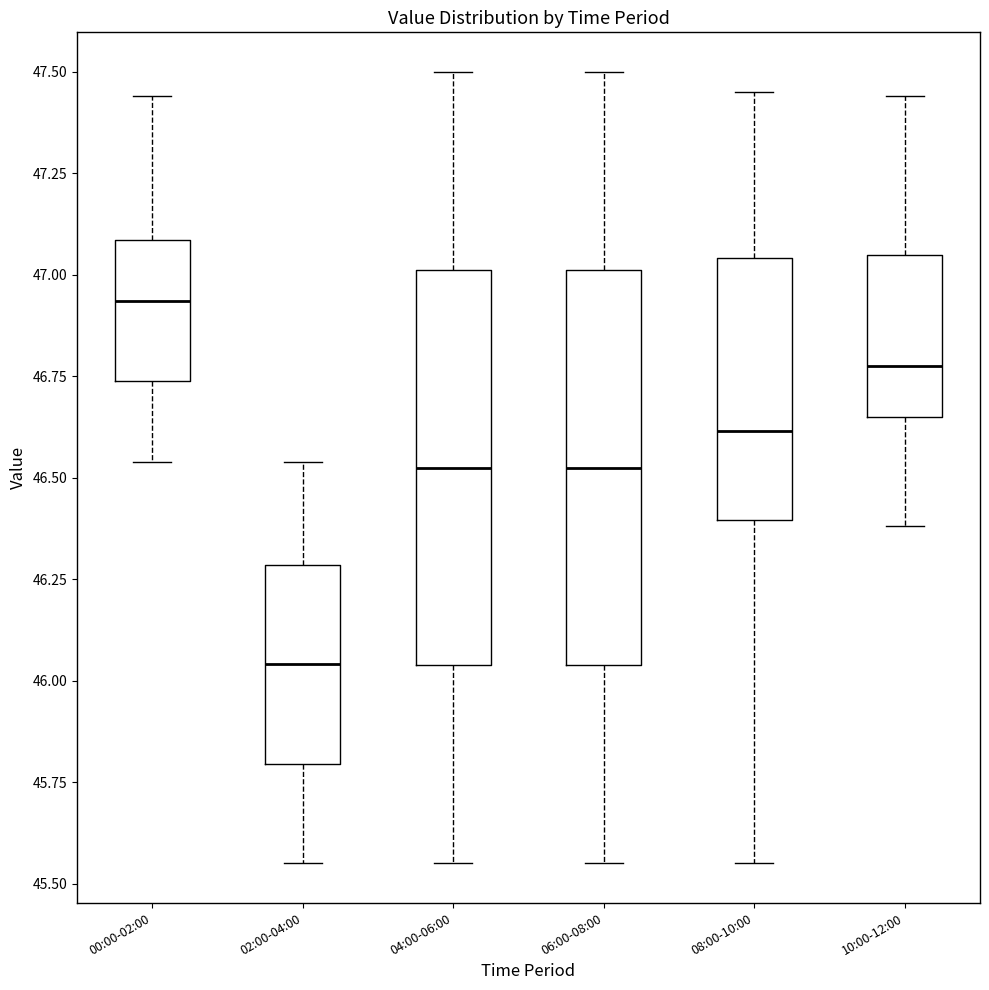

Reading left to right, read every box against the y-axis: the position of its median line, the range the box covers, and the ends of its whiskers. The values are not printed on the chart, so give them approximately, as read against the axis.

00:00-02:00: median 46.95, box 46.75 to 47.10, whiskers 46.55 to 47.45
02:00-04:00: median 46.05, box 45.80 to 46.30, whiskers 45.55 to 46.55
04:00-06:00: median 46.55, box 46.05 to 47.00, whiskers 45.55 to 47.50
06:00-08:00: median 46.55, box 46.05 to 47.00, whiskers 45.55 to 47.50
08:00-10:00: median 46.60, box 46.40 to 47.05, whiskers 45.55 to 47.45
10:00-12:00: median 46.80, box 46.65 to 47.05, whiskers 46.40 to 47.45